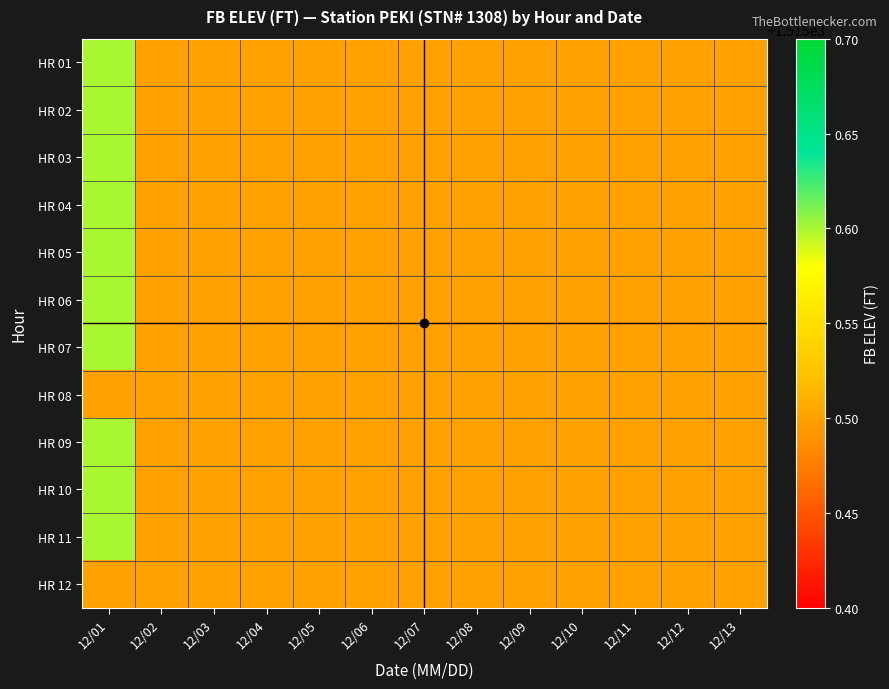

What is the greatest value displayed?

1515.6